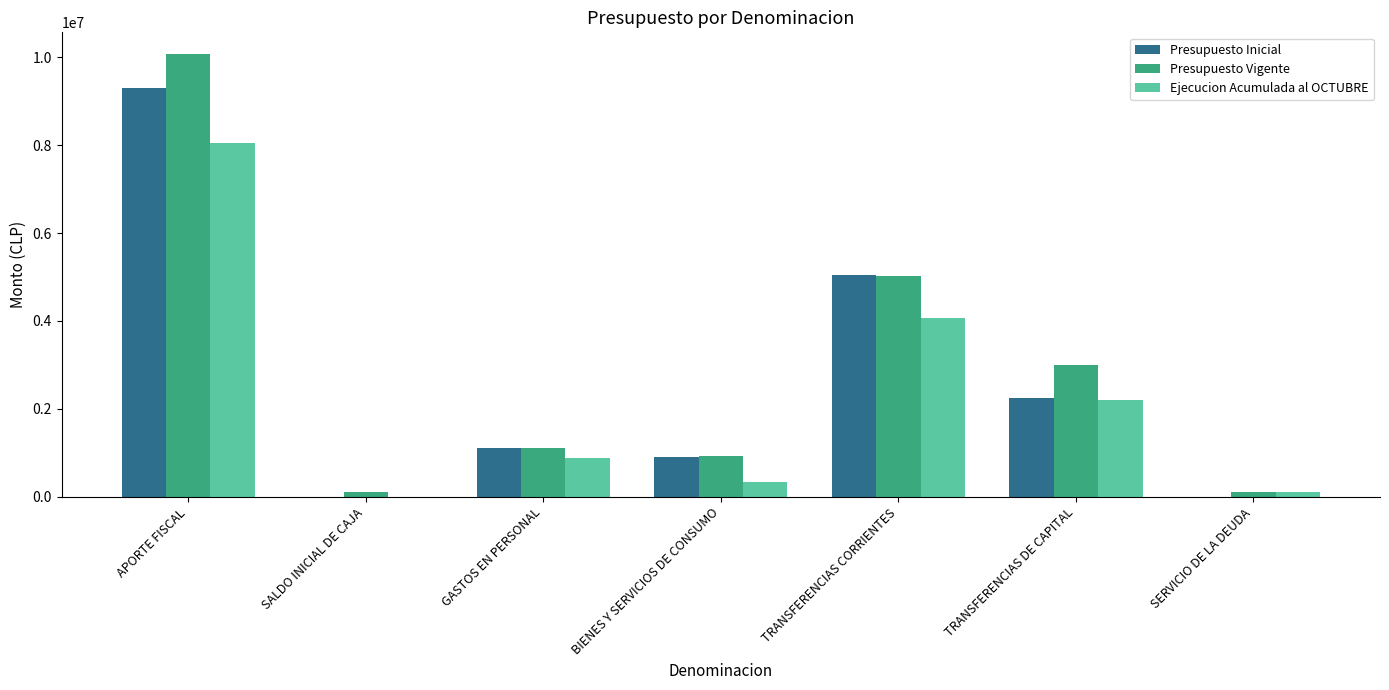

Is it true that Ejecucion Acumulada al OCTUBRE equals 1291828 at GASTOS EN PERSONAL?

False